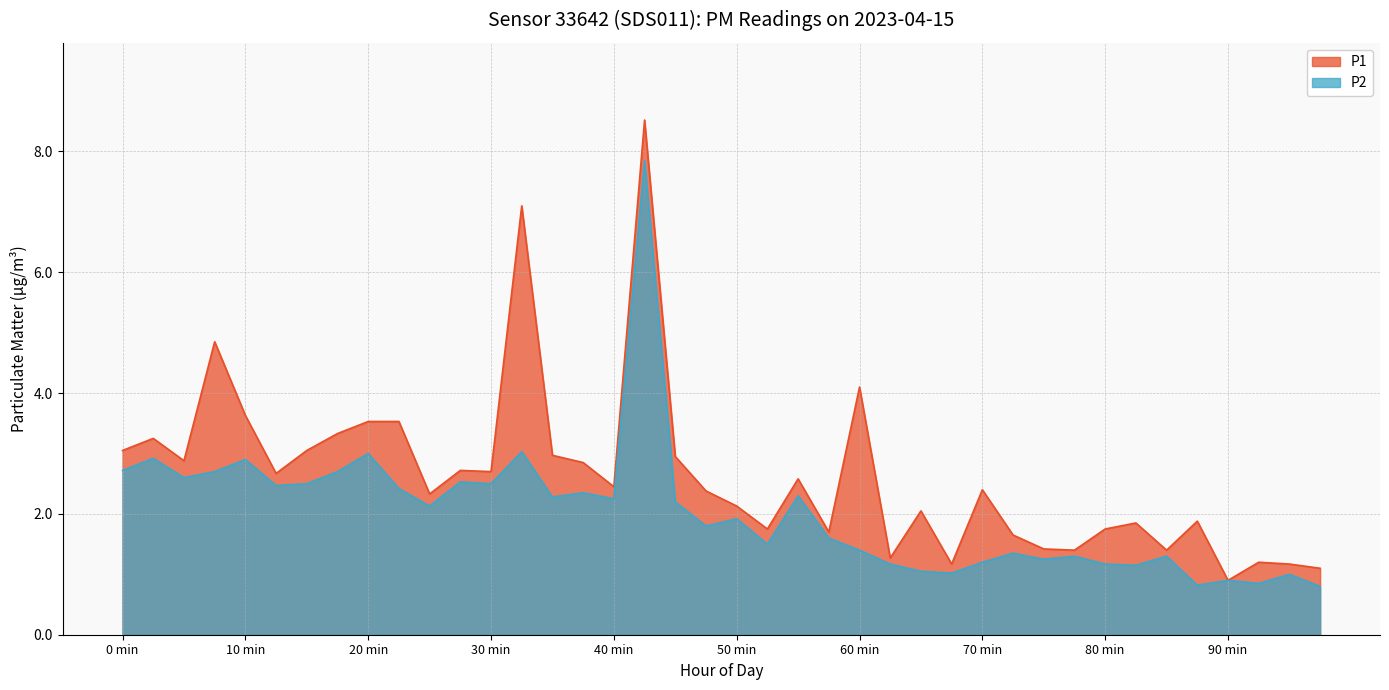

Rank the series by their average value, from highest to lowest.

P1, P2